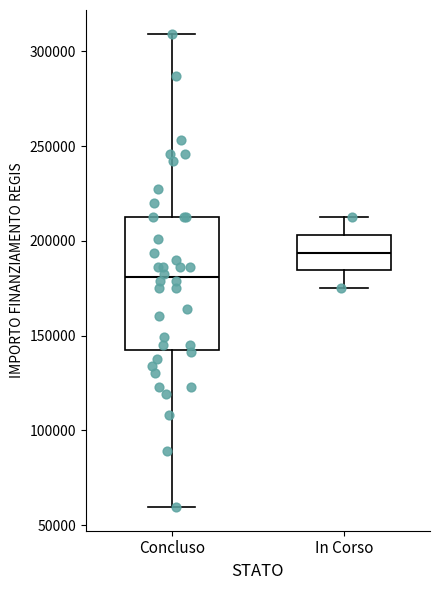

Reading left to right, read every box against the y-axis: the position of its median line, the range the box covers, and the ends of its whiskers. The values are not printed on the chart, so give them approximately, as read against the axis.

Concluso: median 180000, box 145000 to 210000, whiskers 60000 to 310000
In Corso: median 195000, box 185000 to 205000, whiskers 175000 to 210000